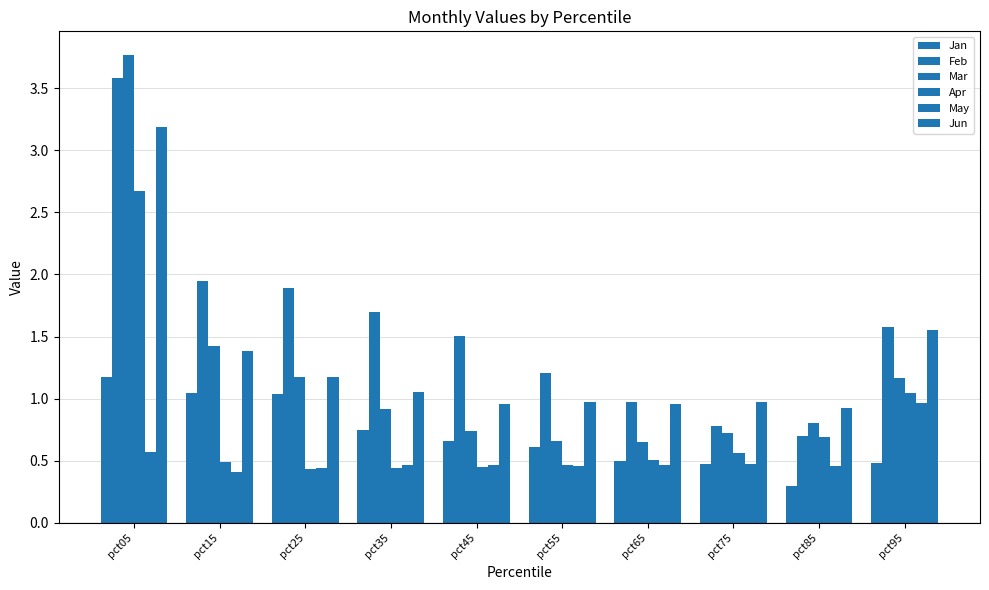

How many bars are there in each group?

6